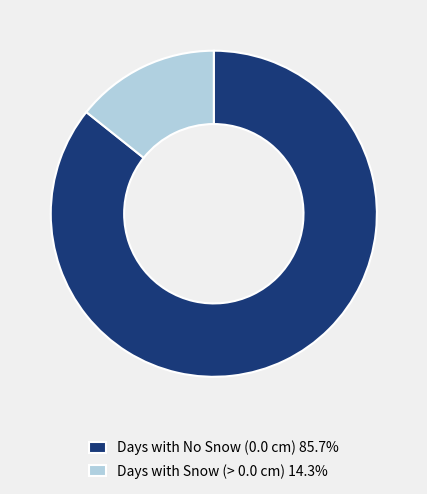

What is the ratio of the value at Days with No Snow (0.0 cm) 85.7% to the value at Days with Snow (> 0.0 cm) 14.3%?

6.0